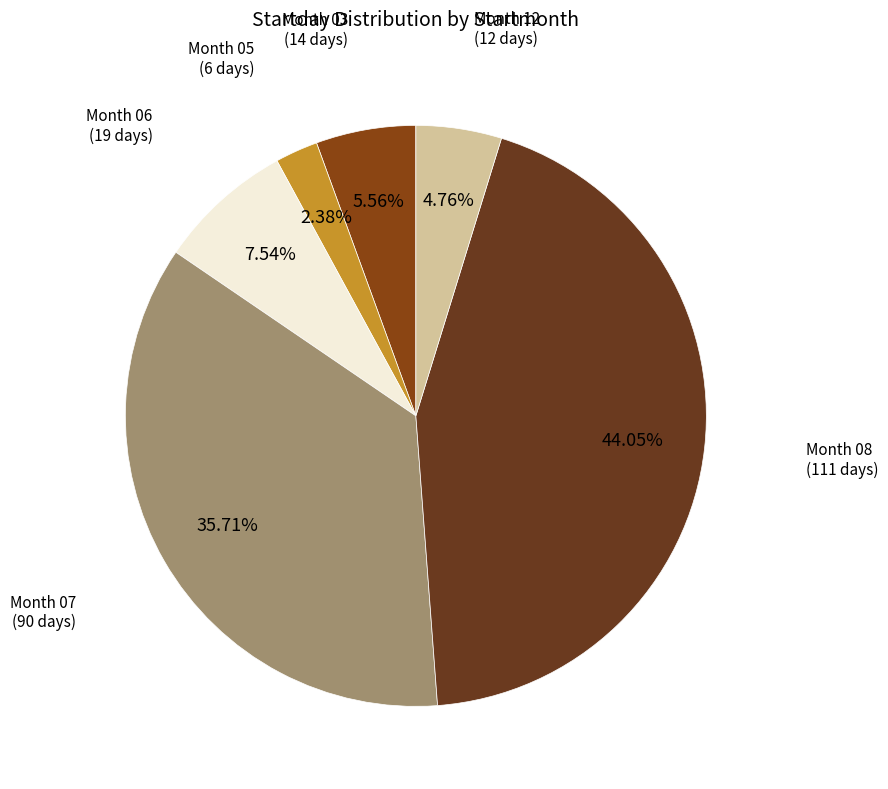

To the nearest percent, what is the average slice percentage?

17%